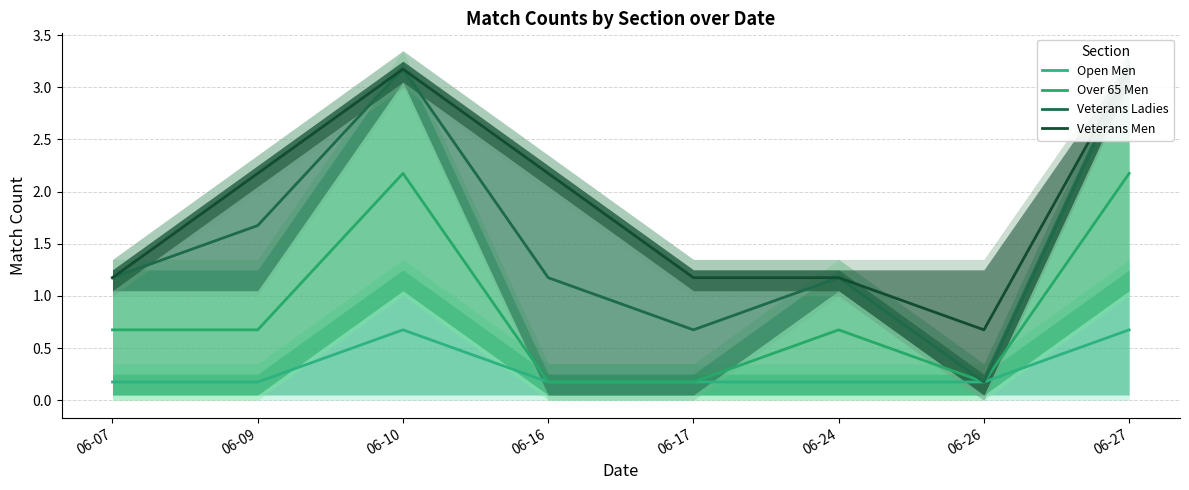

What is the difference between the maximum and second lowest values in the Over 65 Men series?

2.0